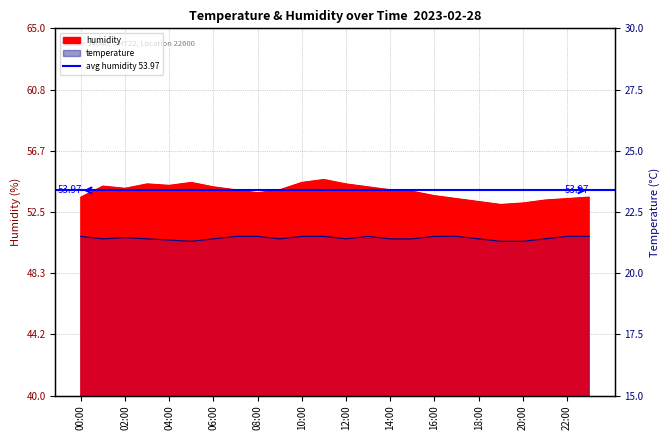

Which series has the largest range (max minus min)?

humidity